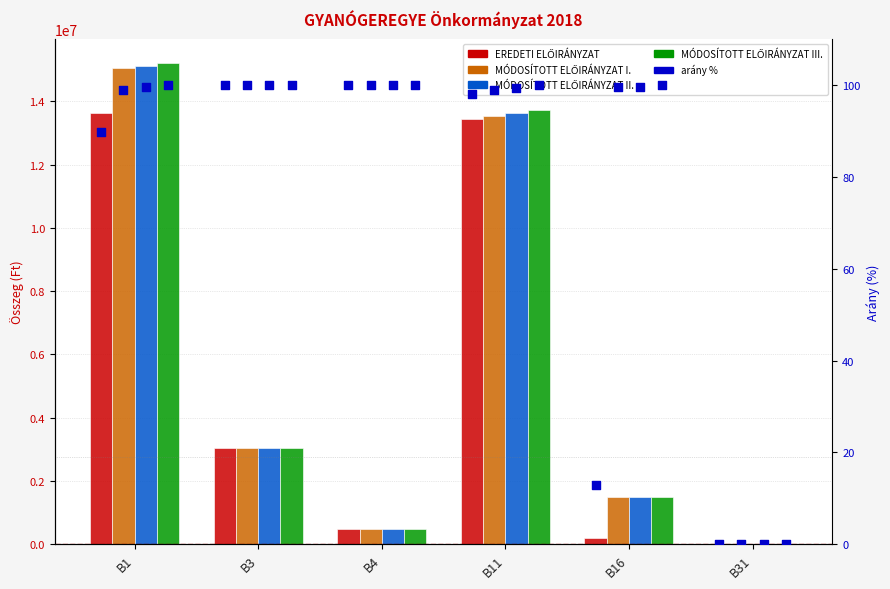

At which category is the sum across all series the highest?

B1